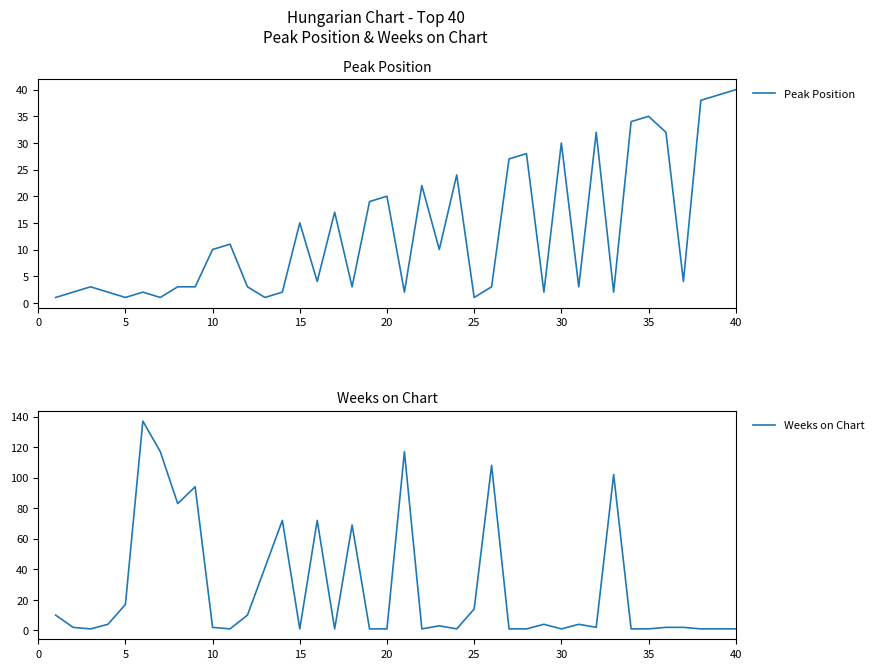

How many data points in Peak Position are less than 4?

19